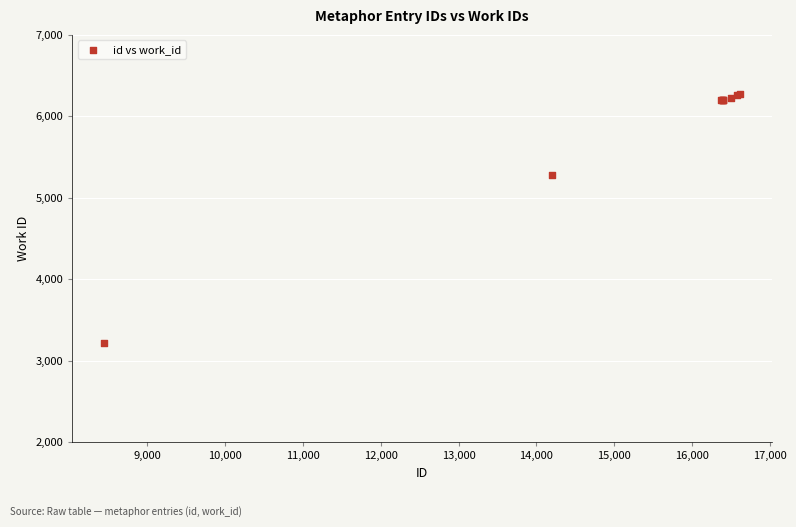

What Y value in the scatter plot is closest to 4746?

5283